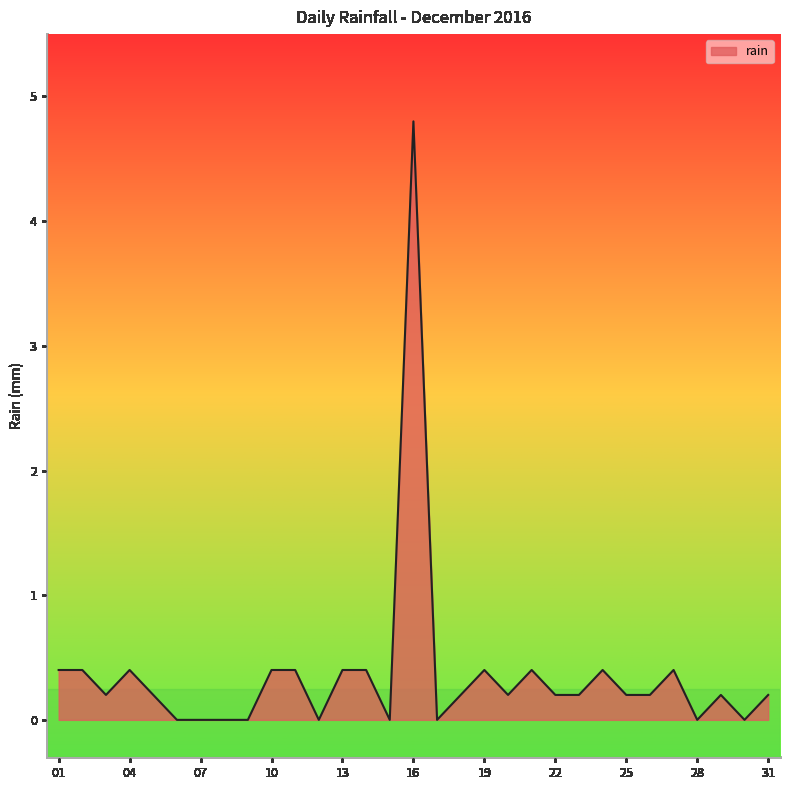

What is the maximum value shown in the chart?

4.8